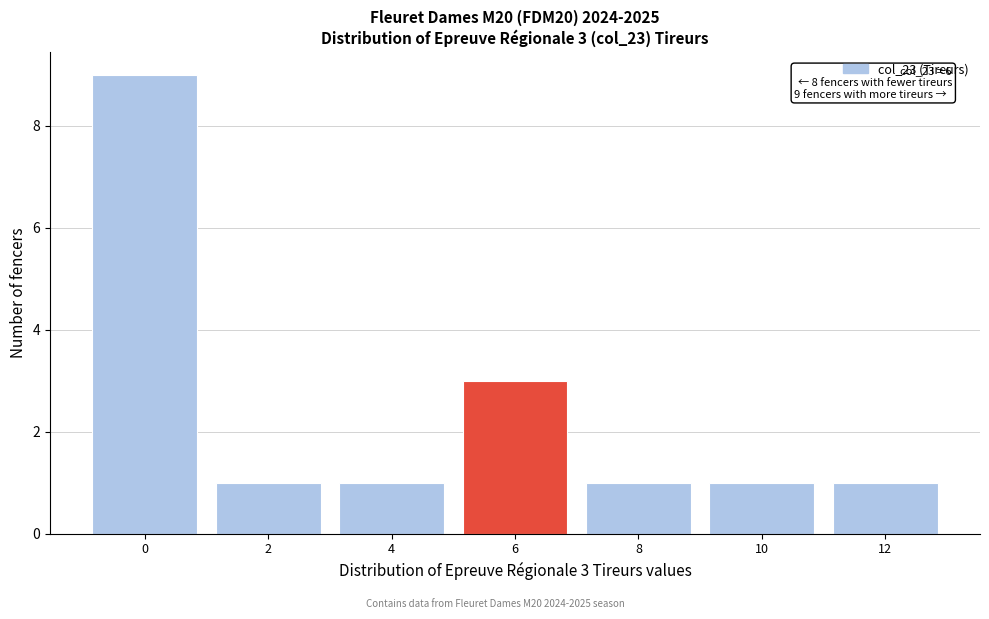

Reading left to right, extract all data points from this chart.

9	1	1	3	1	1	1